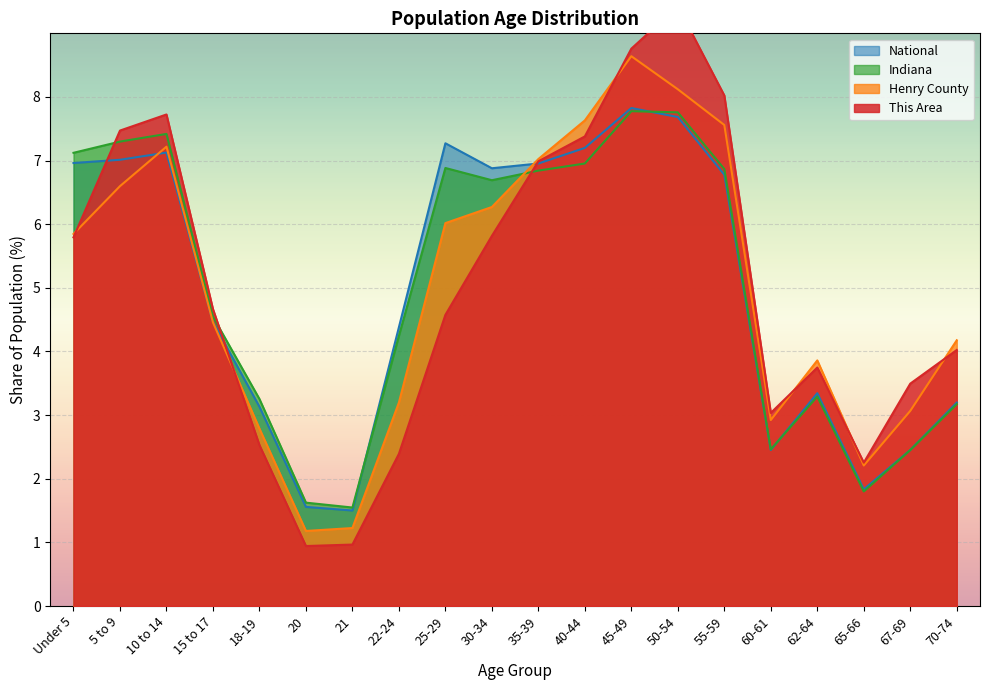

Which series ends up on top after the final intersection of National and Indiana?

National